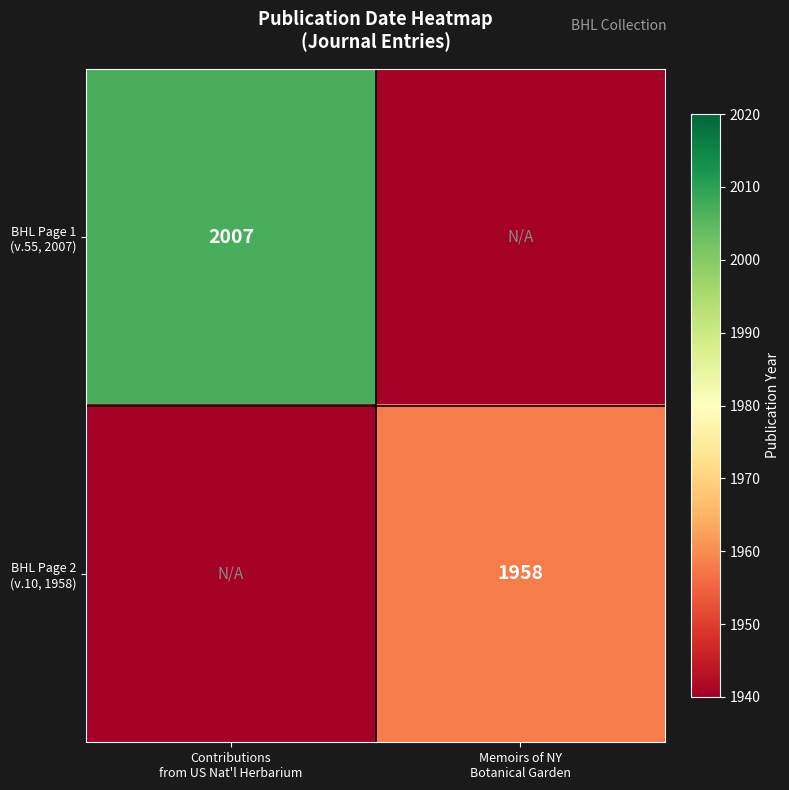

What is the sum of the BHL Page 2 (v.10, 1958) values at Contributions from US Nat'l Herbarium and Memoirs of NY Botanical Garden?

3886